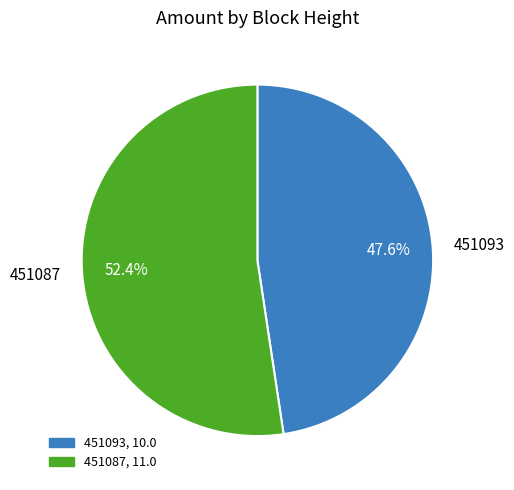

Count the number of slices in the pie.

2